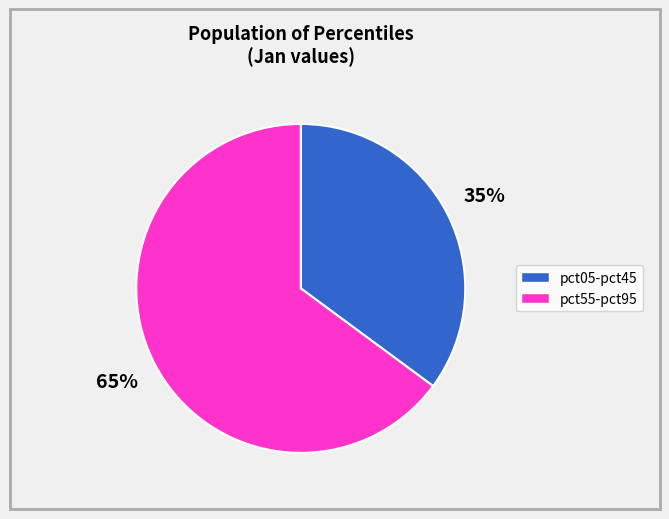

To the nearest percent, what is the difference between the largest and smallest slice percentages?

30%